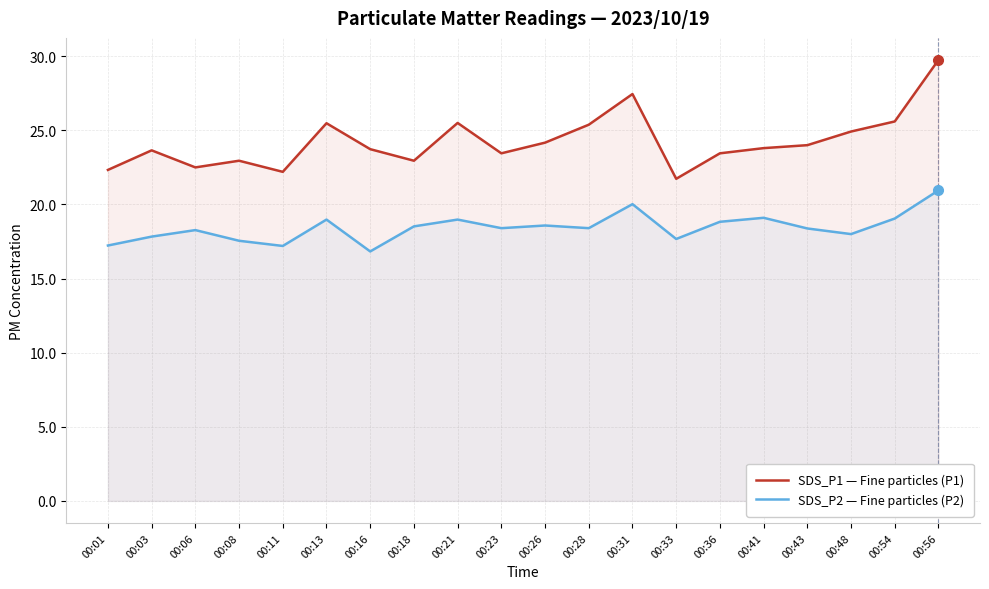

True or false: SDS_P1 — Fine particles (P1) and SDS_P2 — Fine particles (P2) cross at least once.

False